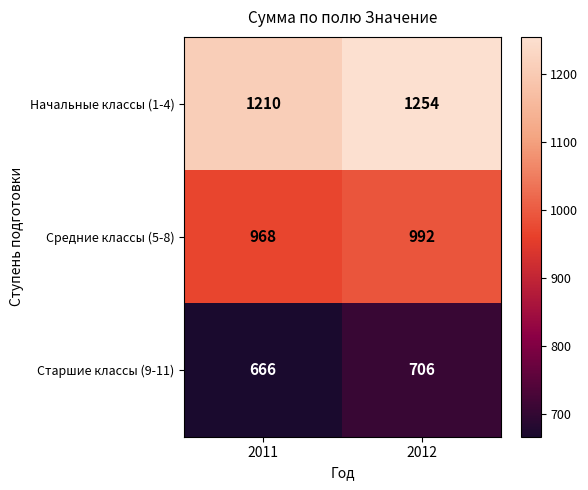

Which series has the largest range (max minus min)?

Начальные классы (1-4)